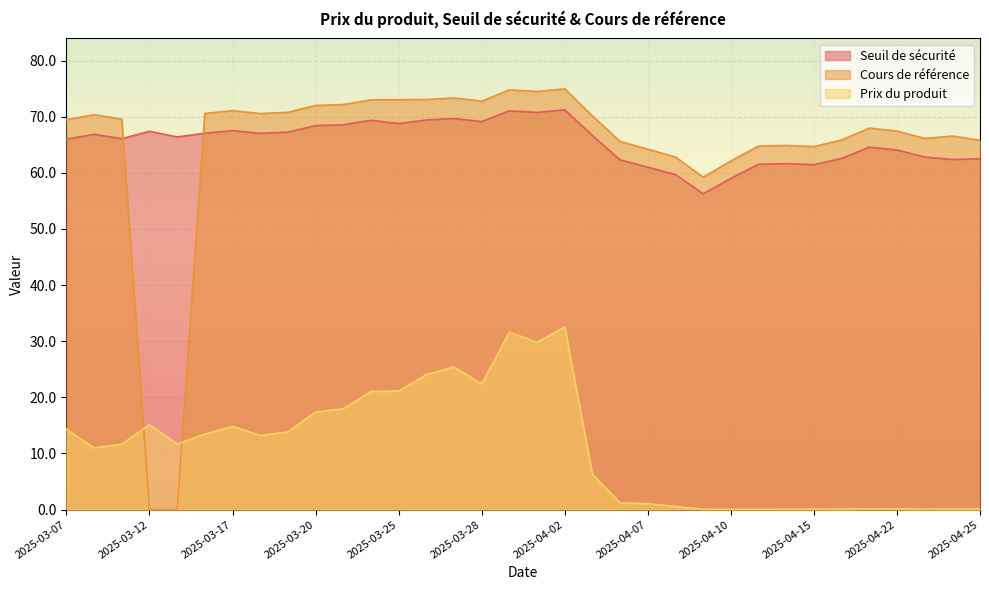

What is the label of the 31st point from the right?

2025-03-12